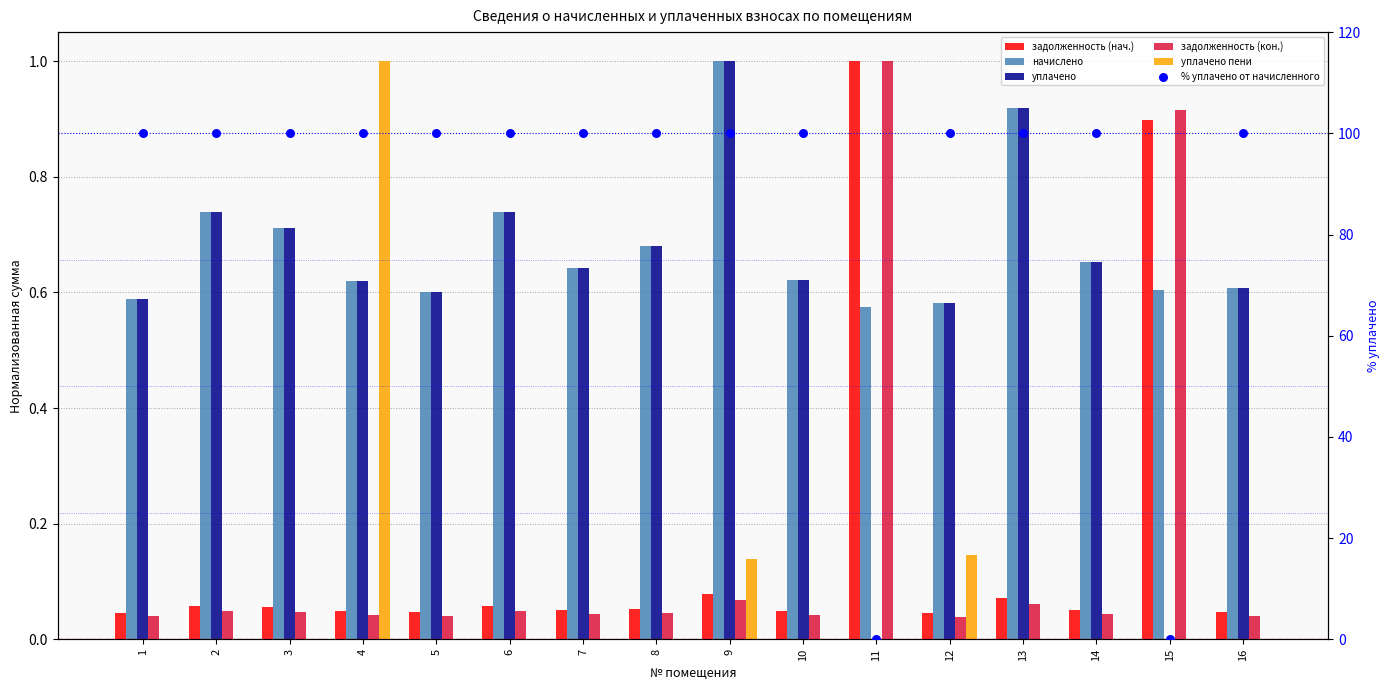

Which series has the widest spread of Y values?

% уплачено от начисленного